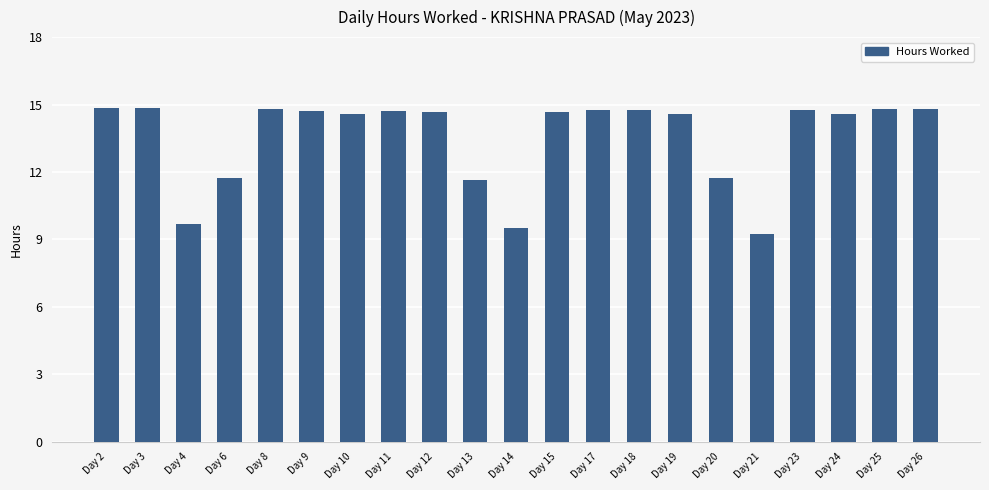

What is the difference between the second highest and minimum values?

5.6